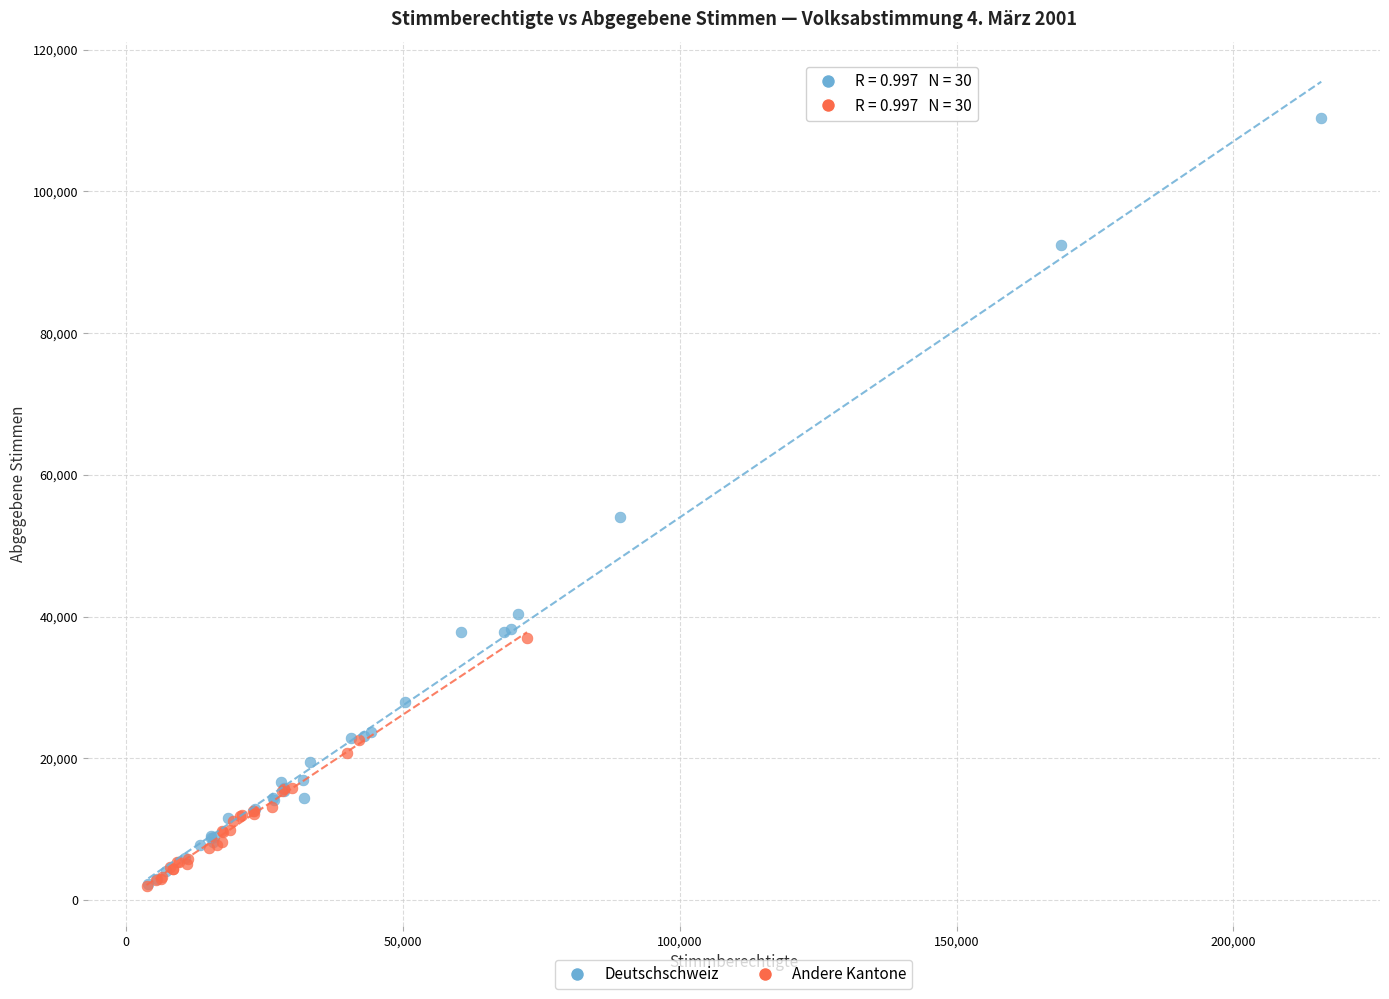

Which series has the largest Y range (max minus min)?

Deutschschweiz